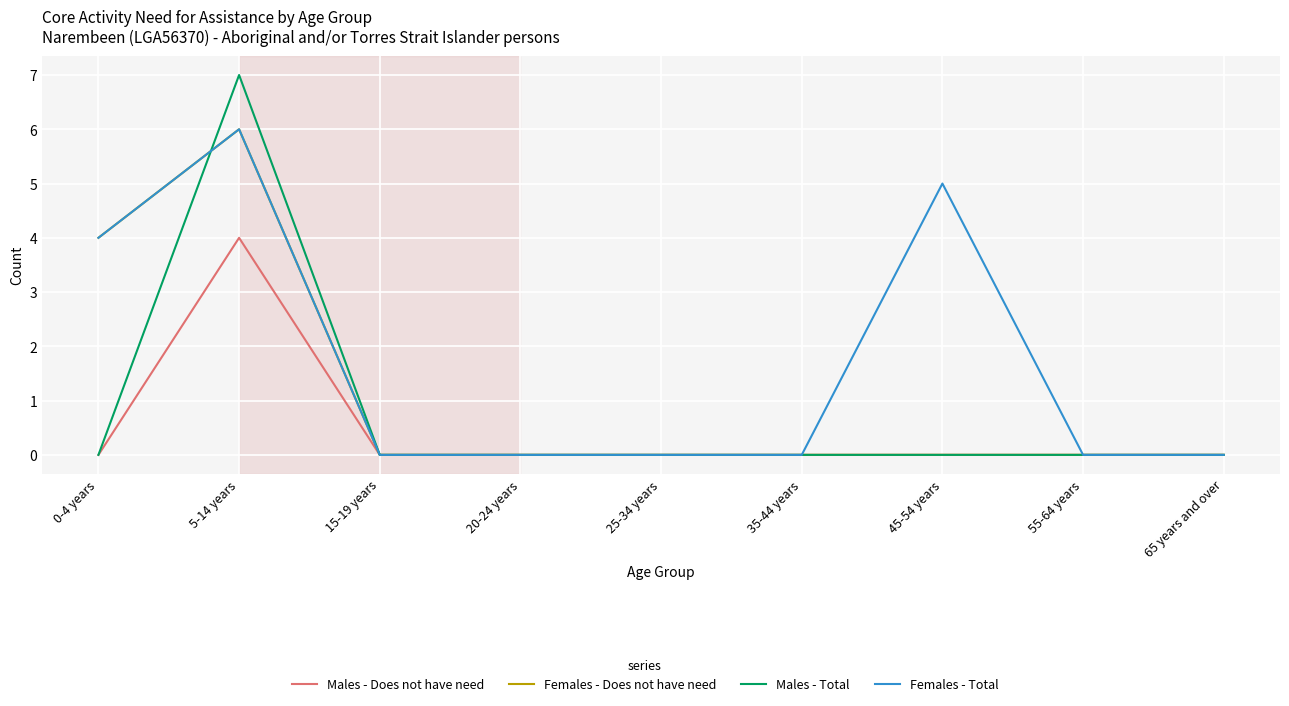

What is the highest value of the Females - Total series?

6